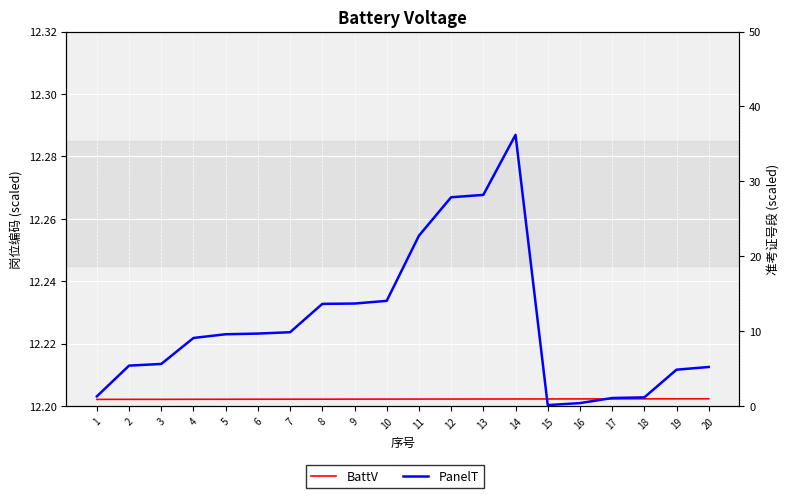

What is the total value across all series at 18?

13.4